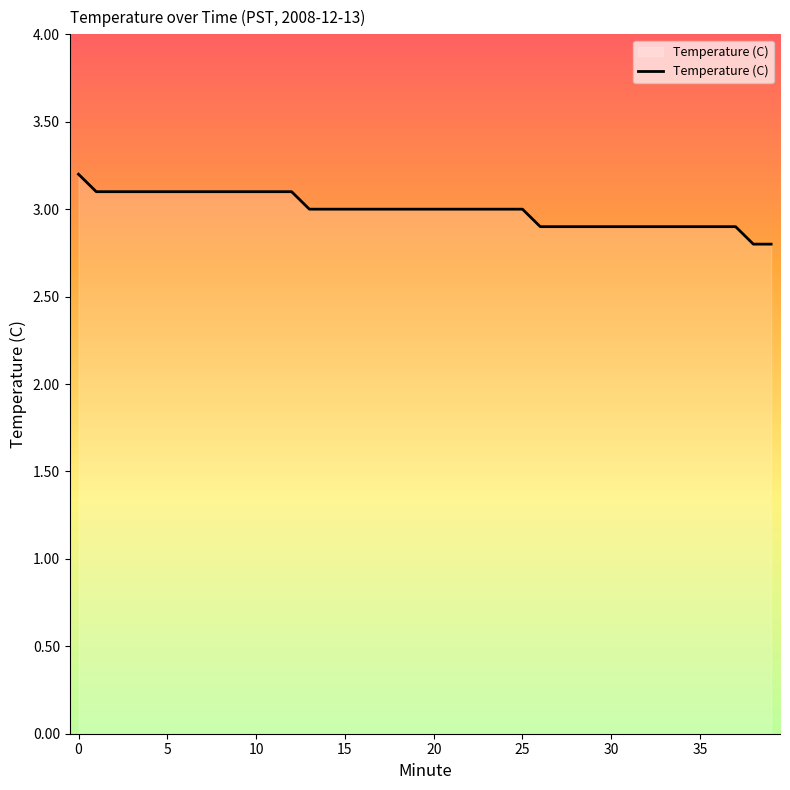

What is the difference between the maximum and second lowest values?

0.4